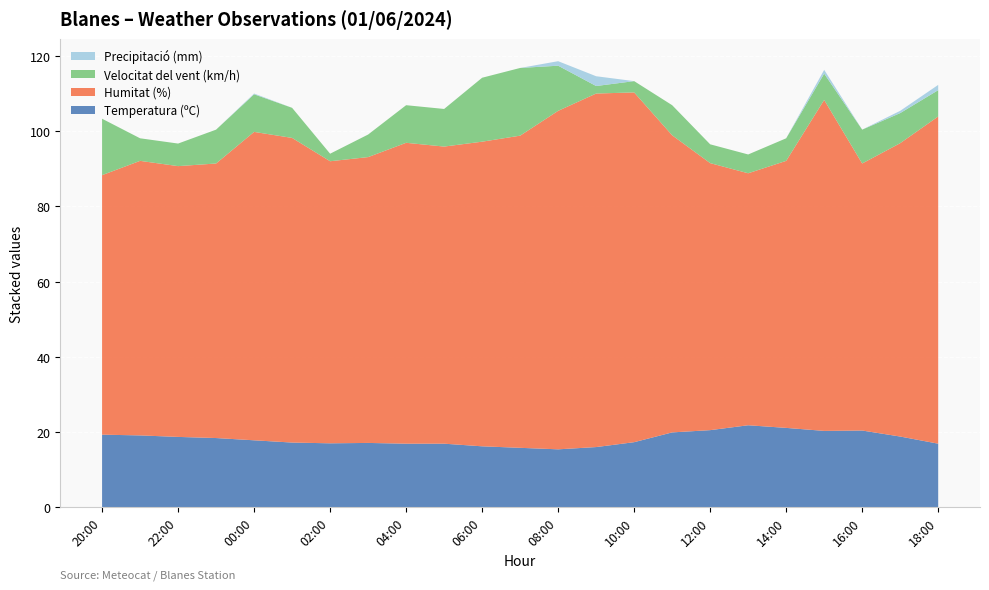

Reading right to left, extract all data points from this chart.

Temperatura (ºC): 16.9	18.8	20.4	20.3	21.1	21.8	20.5	19.9	17.3	16.0	15.4	15.8	16.2	16.9	16.9	17.1	17.0	17.2	17.8	18.4	18.7	19.1	19.3
Humitat (%): 87.0	78.0	71.0	88.0	71.0	67.0	71.0	79.0	93.0	94.0	90.0	83.0	81.0	79.0	80.0	76.0	75.0	81.0	82.0	73.0	72.0	73.0	69.0
Velocitat del vent (km/h): 7.0	8.0	9.0	7.0	6.0	5.0	5.0	8.0	3.0	2.0	12.0	18.0	17.0	10.0	10.0	6.0	2.0	8.0	10.0	9.0	6.0	6.0	15.0
Precipitació (mm): 1.4	0.6	0.0	1.0	0.0	0.0	0.0	0.0	0.0	2.6	1.2	0.0	0.0	0.0	0.0	0.0	0.0	0.0	0.2	0.0	0.0	0.0	0.0